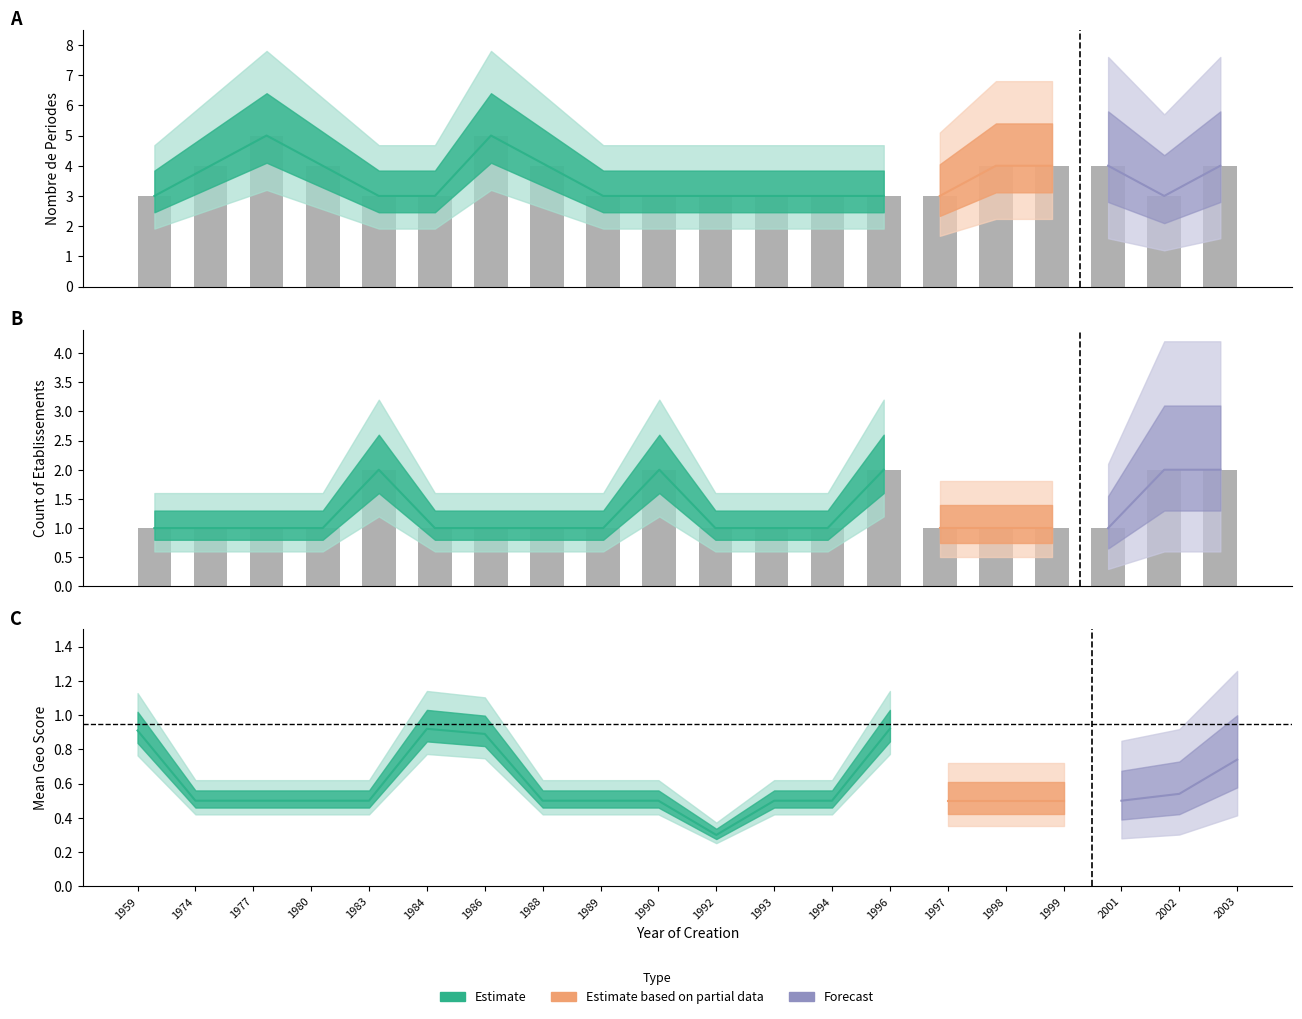

What is the maximum value for nombrePeriodesEtablissement?

5